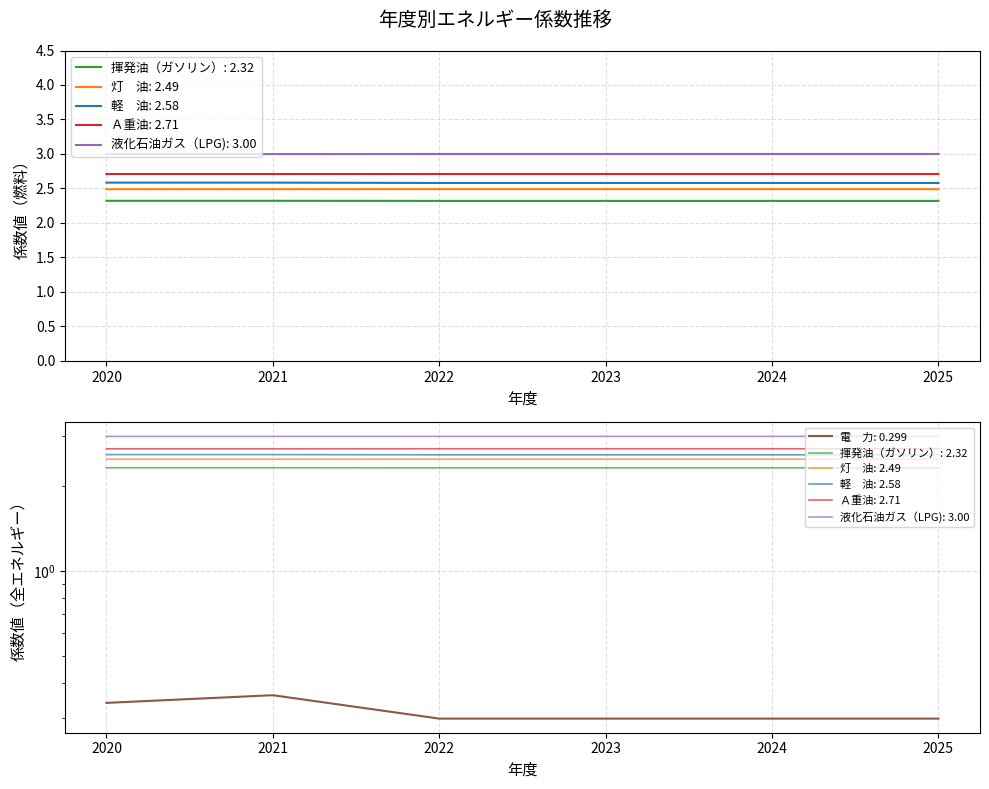

What is the sum of the 液化石油ガス（LPG) values at 2025 and 2020?

5.2